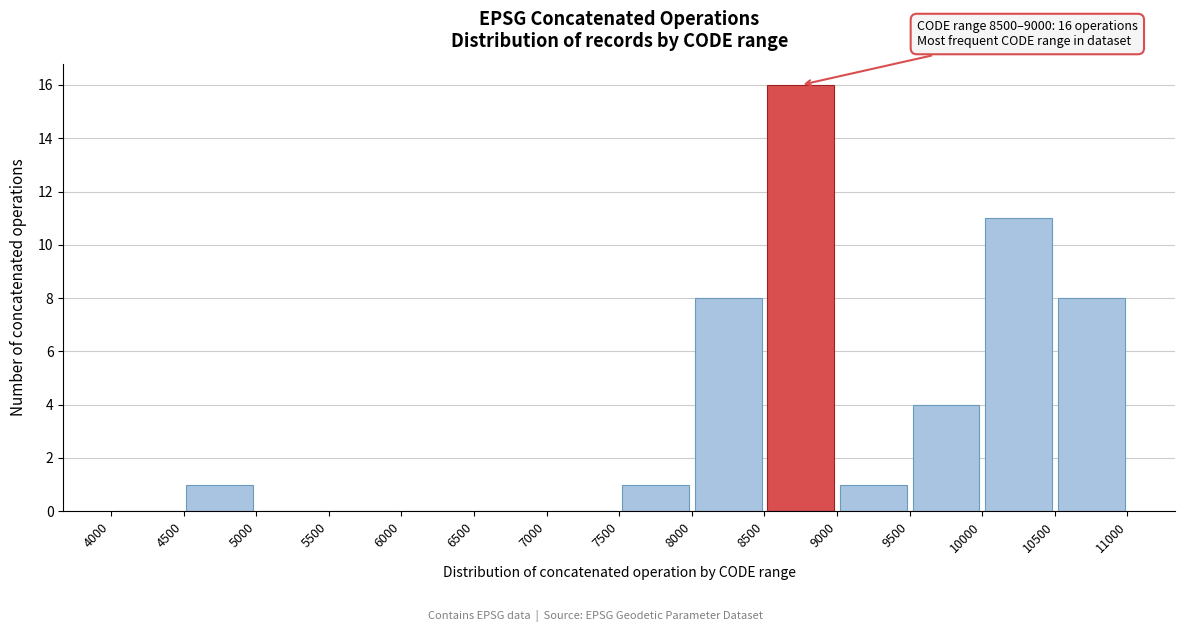

Which range on the x-axis has the tallest bar?

8500 to 9000